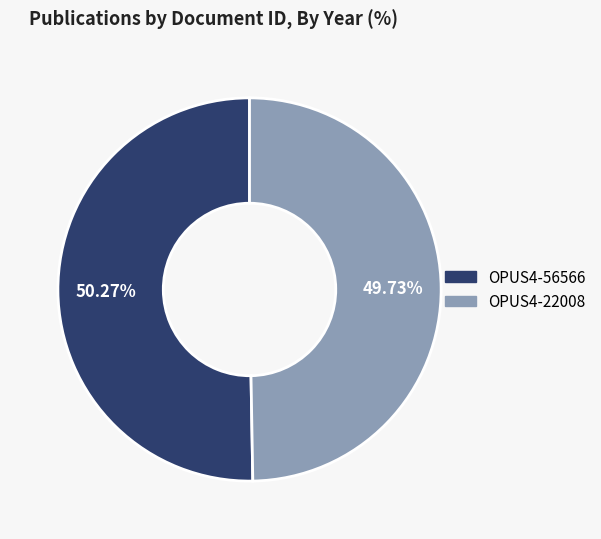

What percentage is the OPUS4-22008 slice, to the nearest percent?

50%